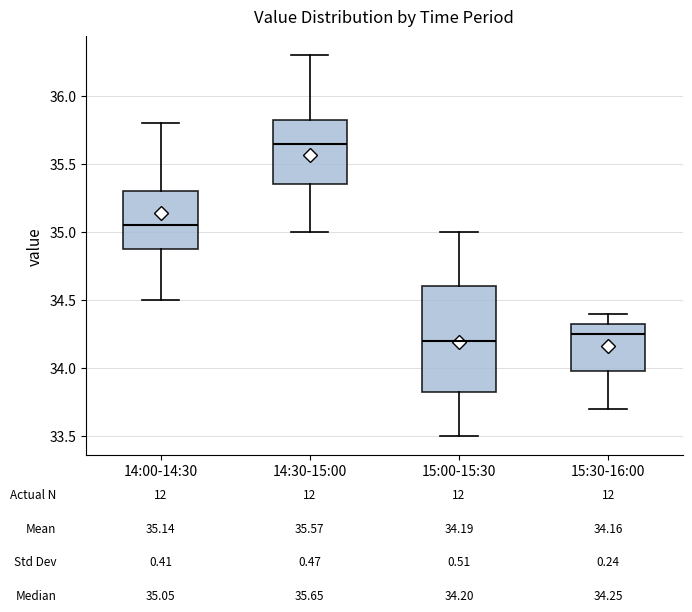

Comparing the boxes themselves (not the whiskers), which one is the tallest?

15:00-15:30